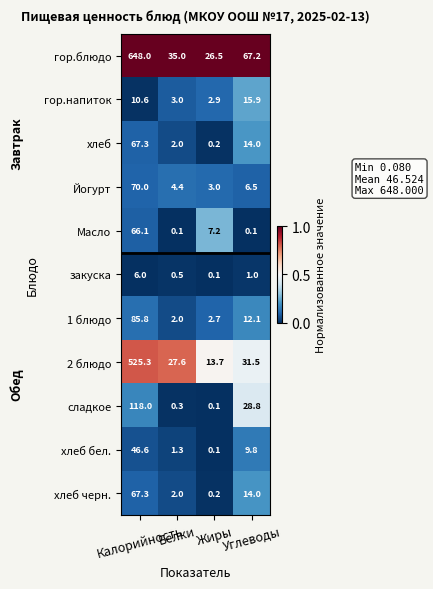

Which series has the widest spread of values?

гор.блюдо